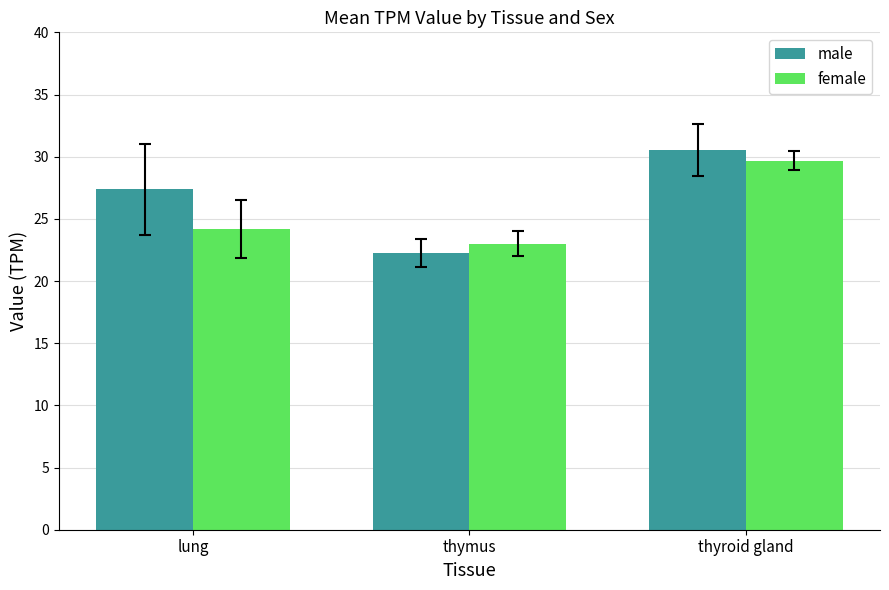

What is the label of the 1st bar from the right?

thyroid gland